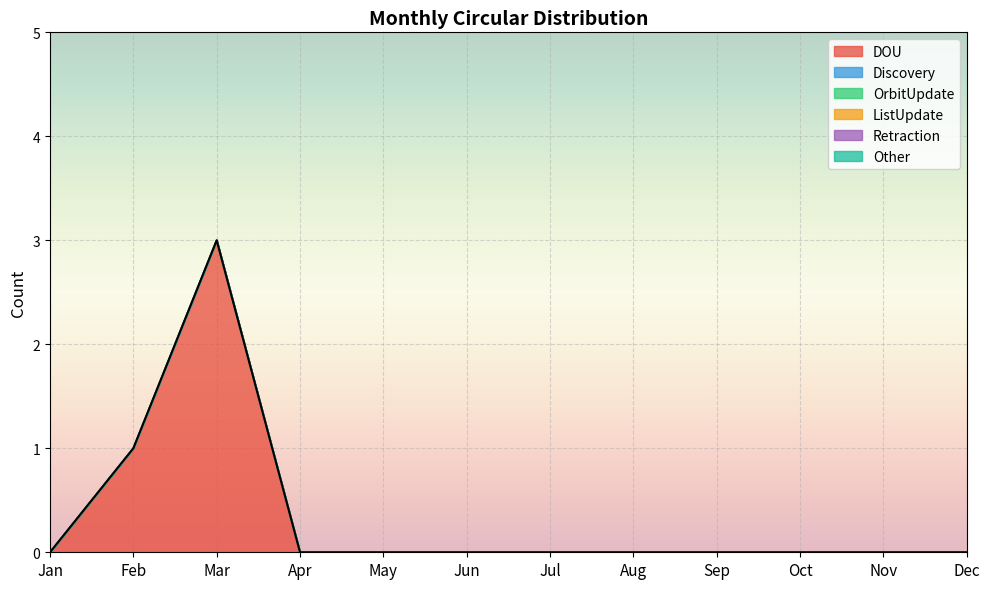

The value of OrbitUpdate at Jun is 0. True or false?

True